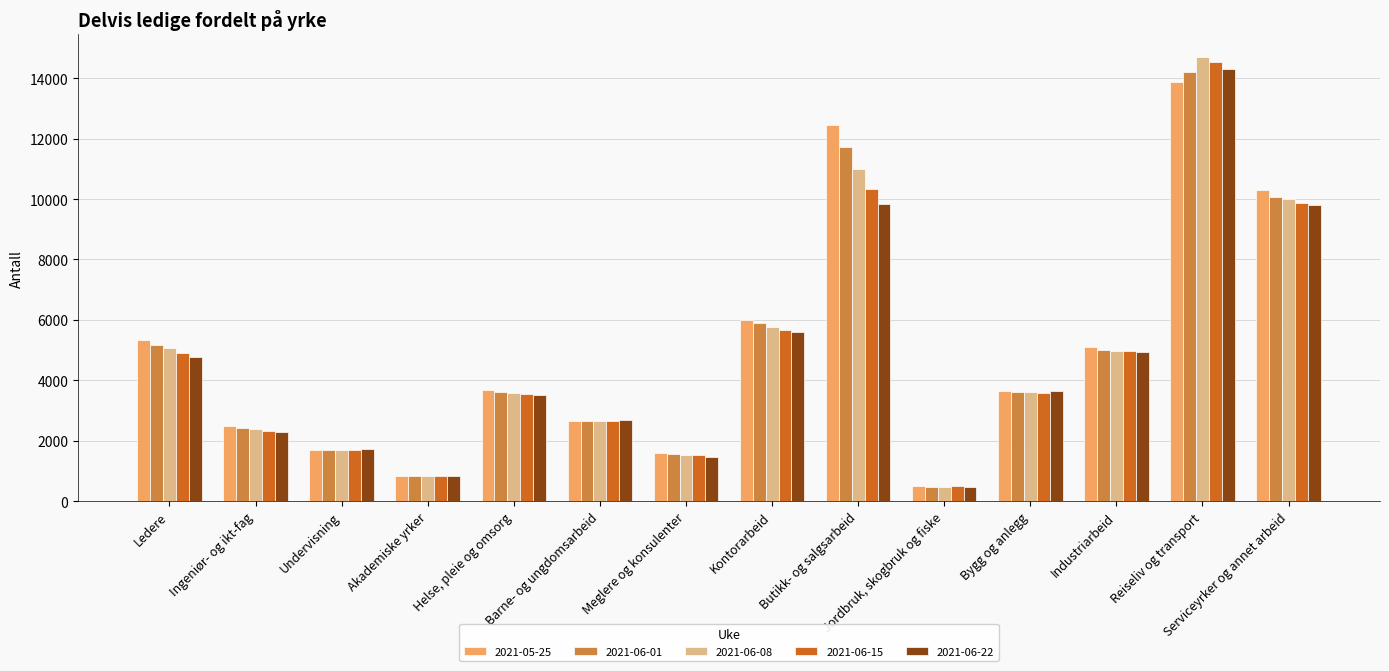

The value of 2021-05-25 at Helse, pleie og omsorg is 3678. True or false?

True